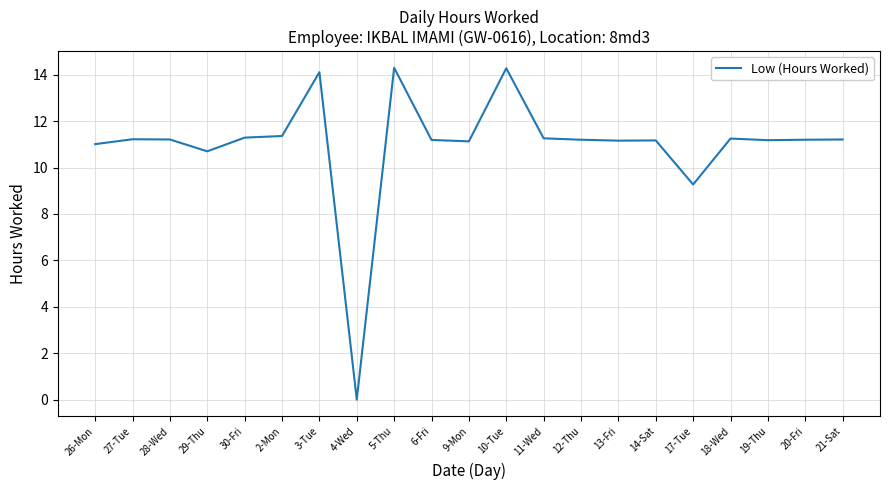

What position from the left is 21-Sat?

21